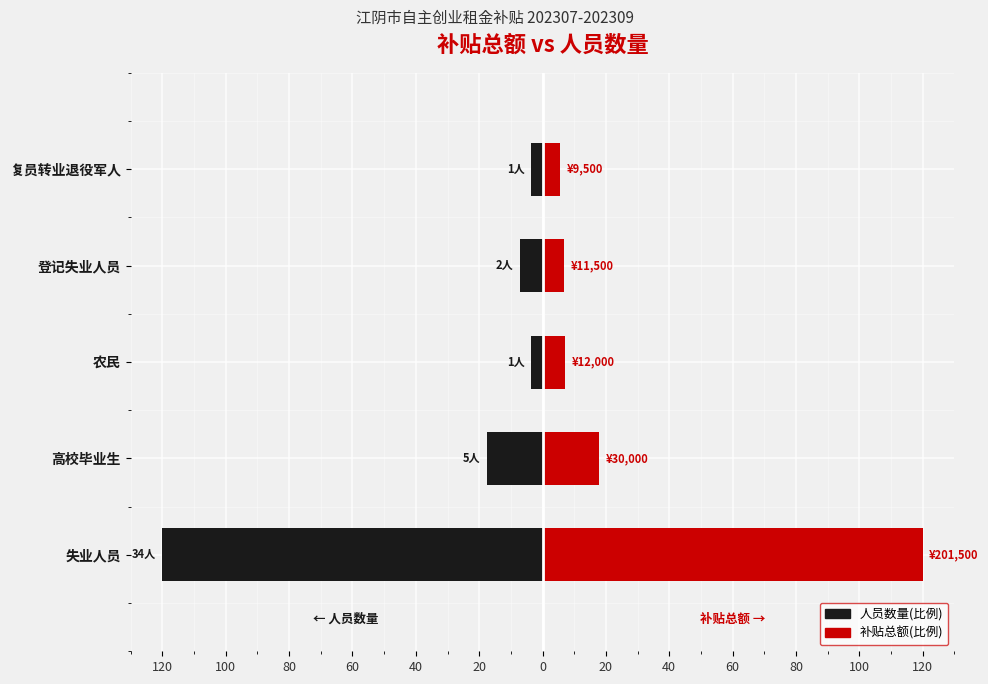

What are all the series names shown in the legend?

人员数量(比例), 补贴总额(比例)